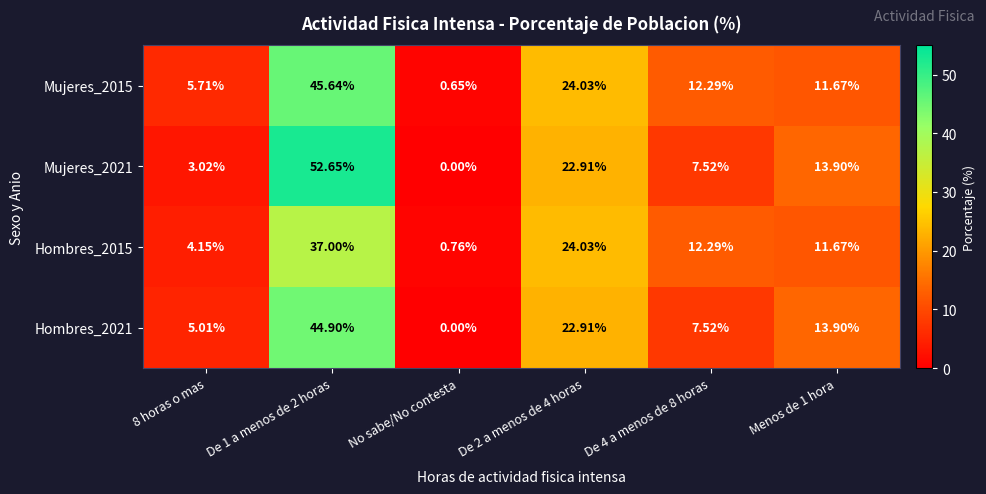

Is the value of Hombres_2015 at De 1 a menos de 2 horas greater than the value of Mujeres_2021 at De 1 a menos de 2 horas?

No